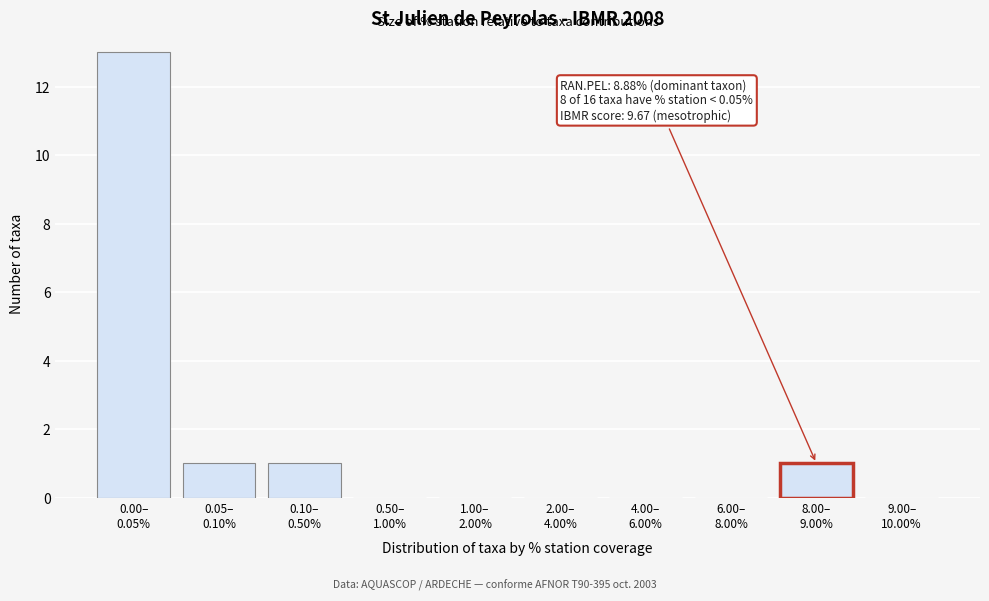

What is the maximum value shown in the chart?

13